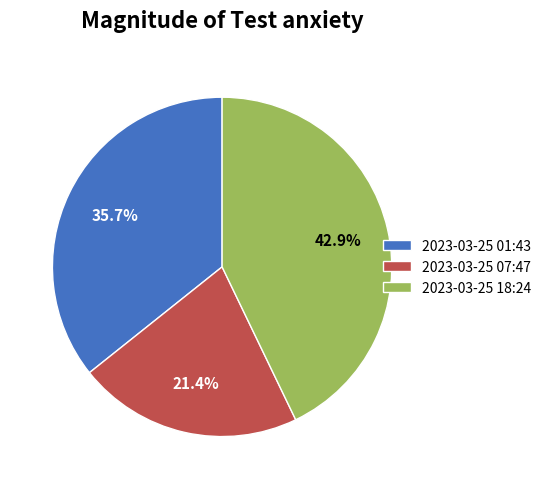

Is there a majority slice in this chart?

No